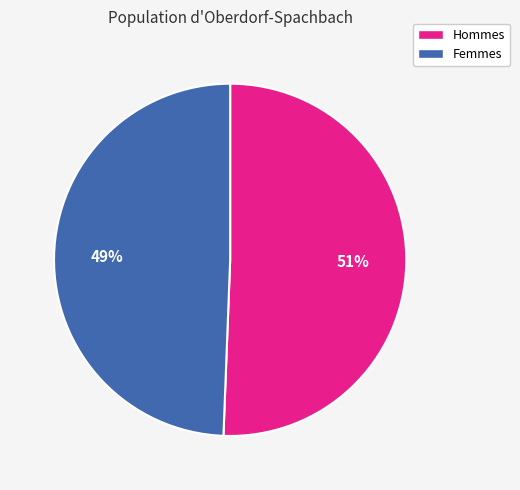

To the nearest percent, what is the average slice percentage?

50%